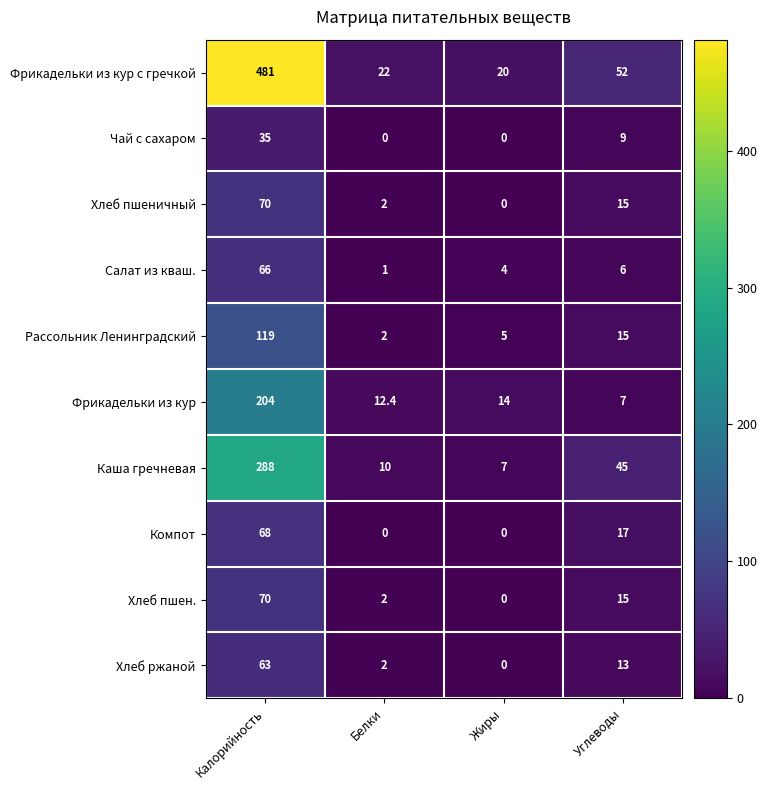

Read the Каша гречневая value at Жиры.

7.0